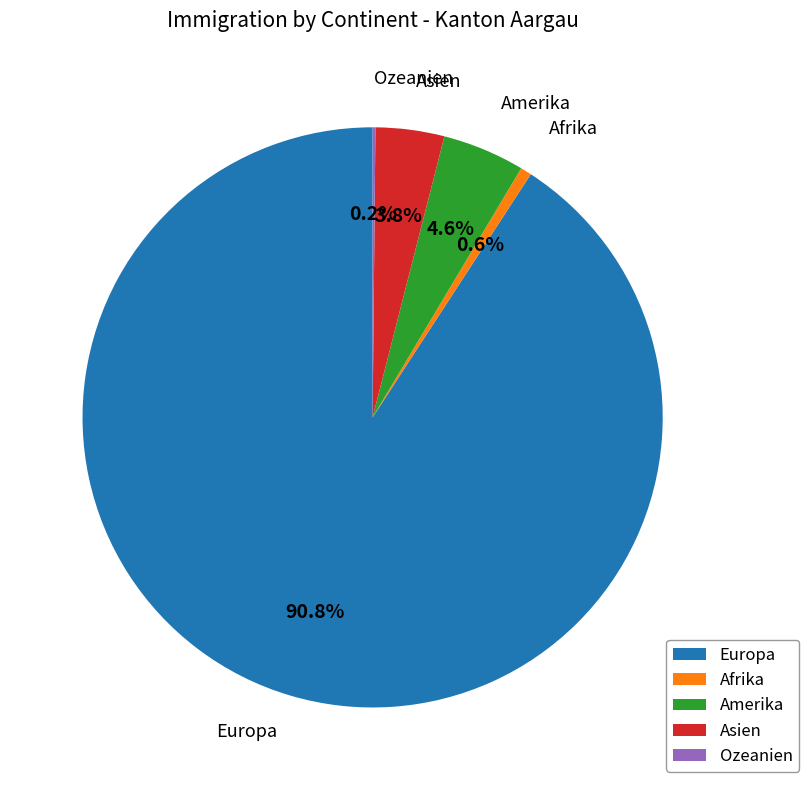

Is there a majority slice in this chart?

Yes